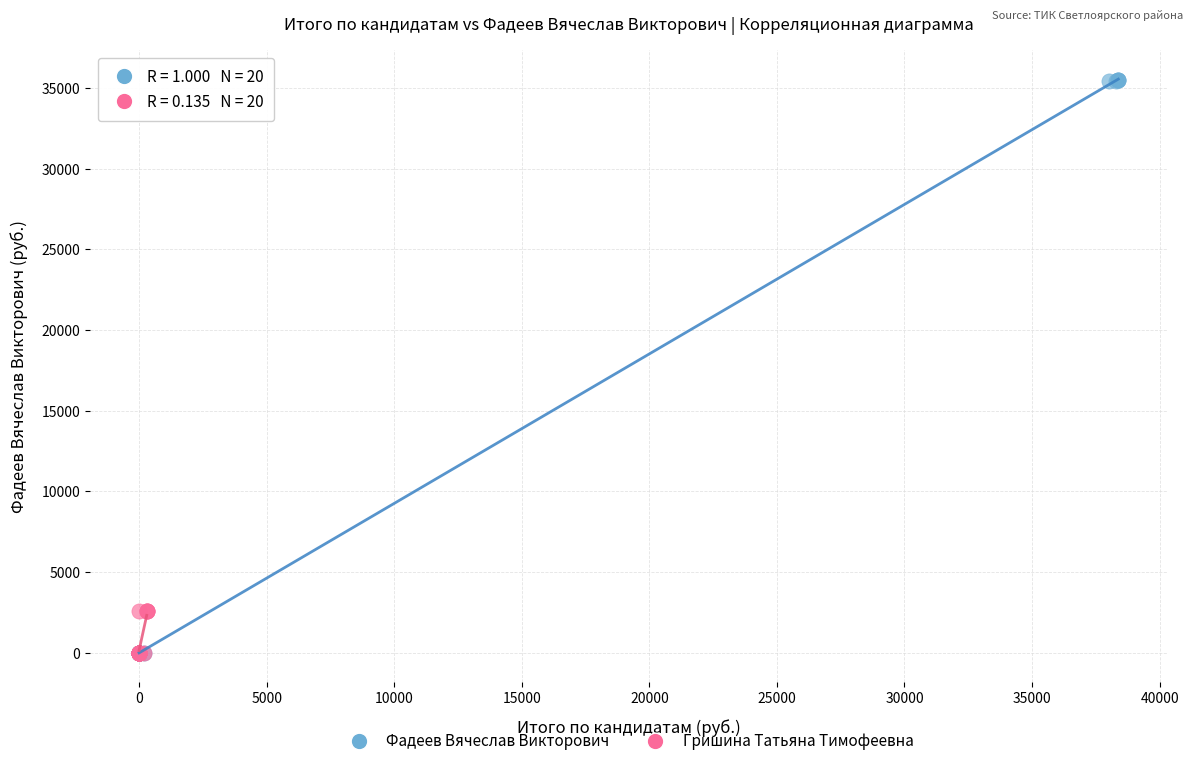

Which series reaches the maximum Y coordinate?

Фадеев Вячеслав Викторович